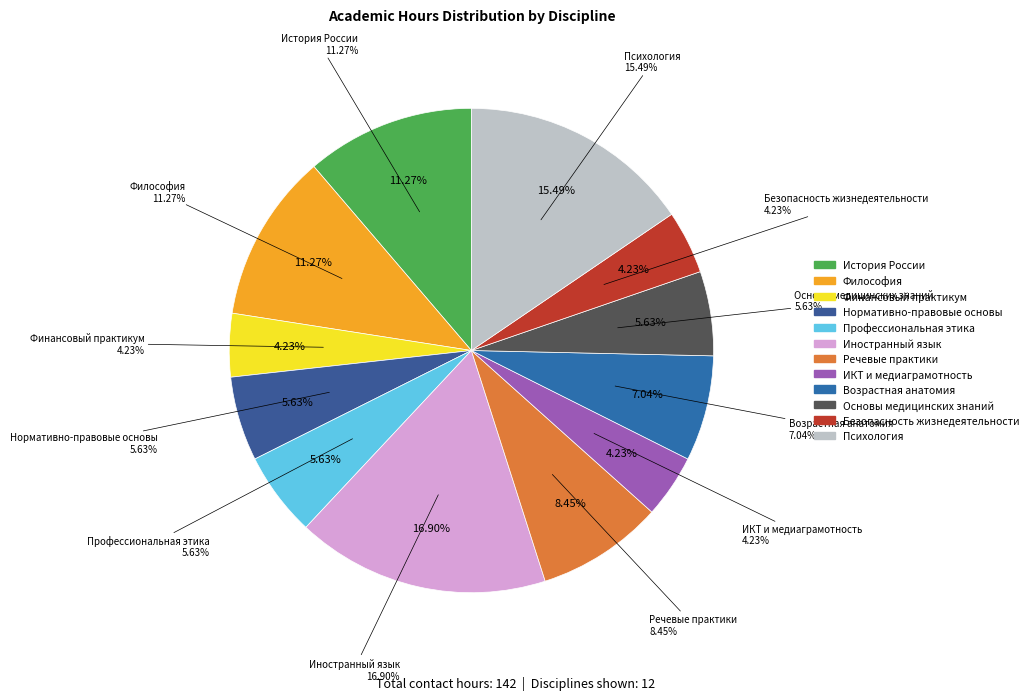

What is the ratio of the value at Основы медицинских знаний to the value at Профессиональная этика?

1.0